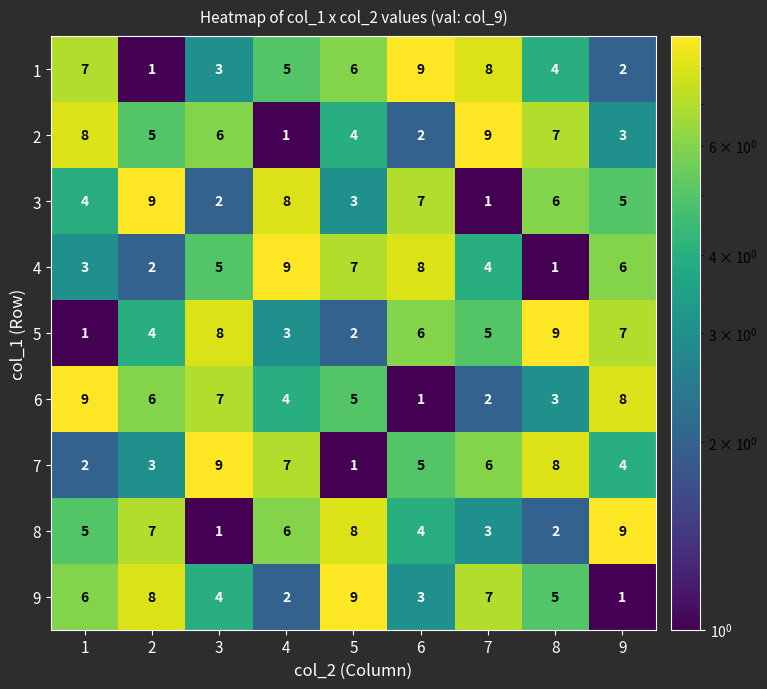

The 4 series shows 2 at 9. True or false?

False